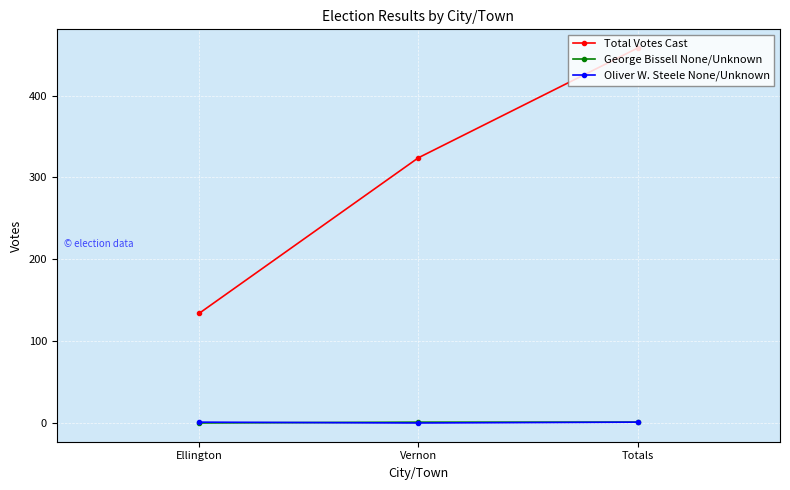

True or false: Total Votes Cast has a value of 152 at Totals.

False